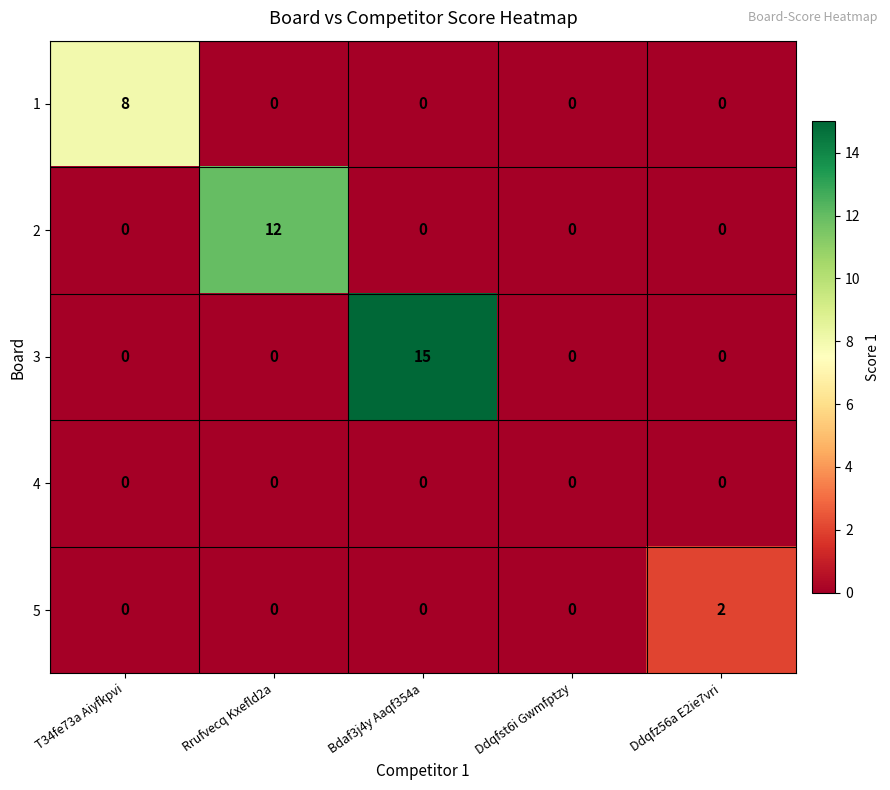

Reading left to right, transcribe all the data shown in this chart.

1: 8	0	0	0	0
2: 0	12	0	0	0
3: 0	0	15	0	0
4: 0	0	0	0	0
5: 0	0	0	0	2